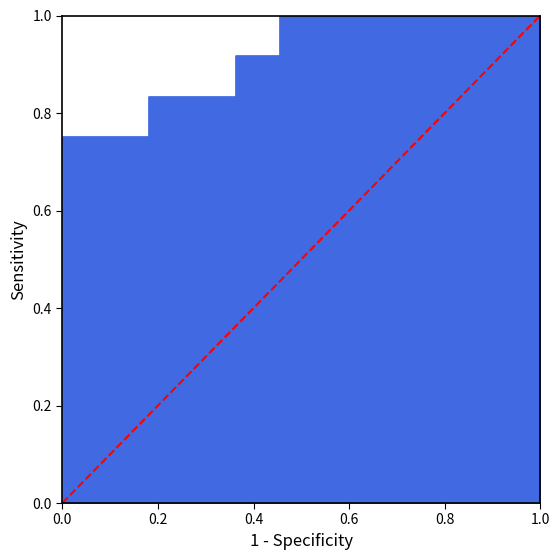

What is the difference between the maximum and minimum values?

1